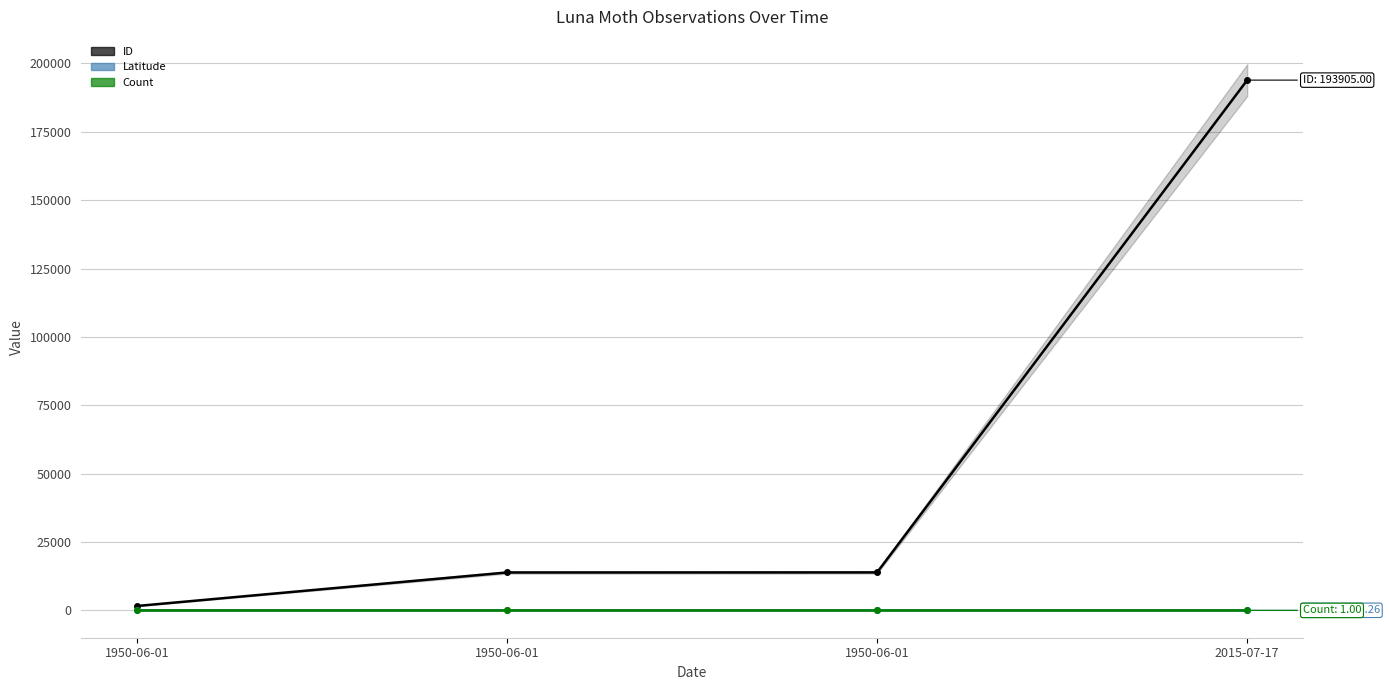

What is the label of the 4th point from the right?

1950-06-01